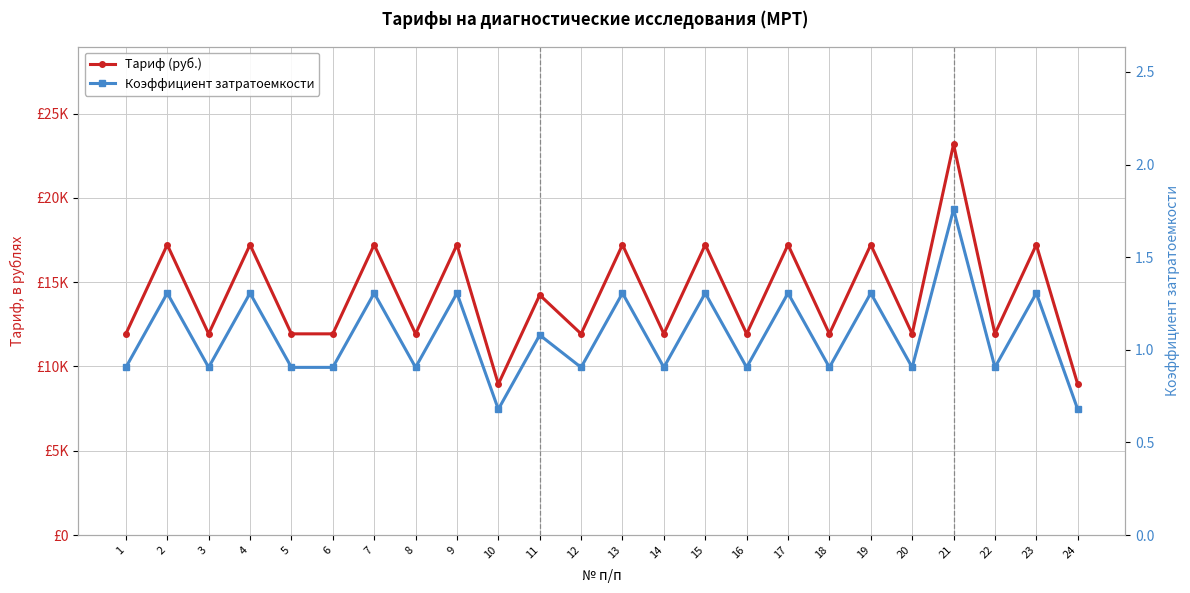

The value of Тариф (руб.) at 9 is 7739.1. True or false?

False